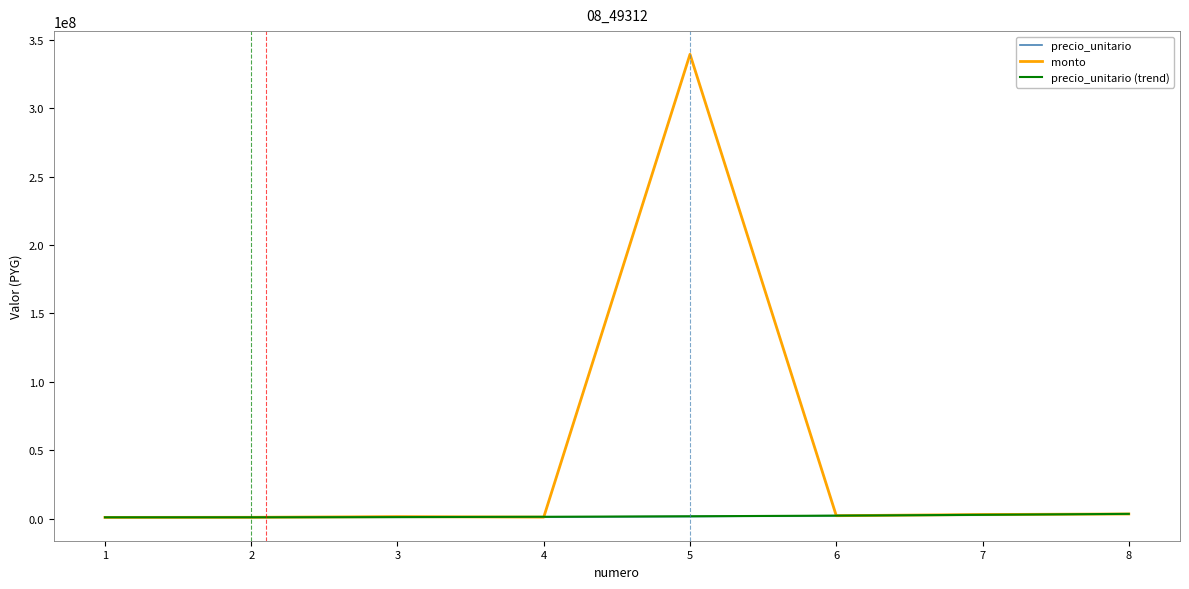

Reading left to right, transcribe all the data shown in this chart.

precio_unitario: 1=840000.0	2=920000.0	3=1410000.0	4=1050000.0	5=1550000.0	6=2100000.0	7=2950000.0	8=3344444.0
monto: 1=840000.0	2=920000.0	3=1410000.0	4=1050000.0	5=339450000.0	6=2100000.0	7=2950000.0	8=3344444.0
precio_unitario (trend): 1=911388.8	2=927552.9	3=1058373.1	4=1303849.3	5=1663981.5	6=2138769.8	7=2728214.1	8=3432314.5